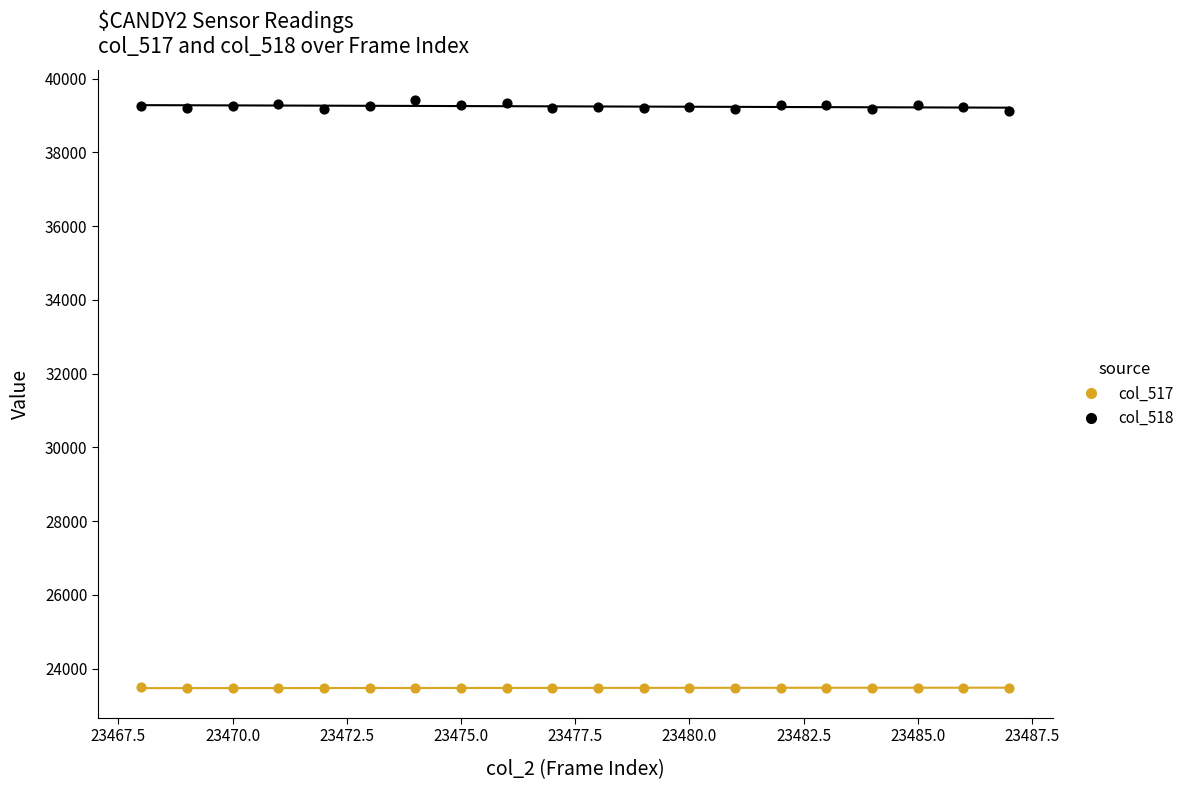

Which series contains the highest Y value?

col_518